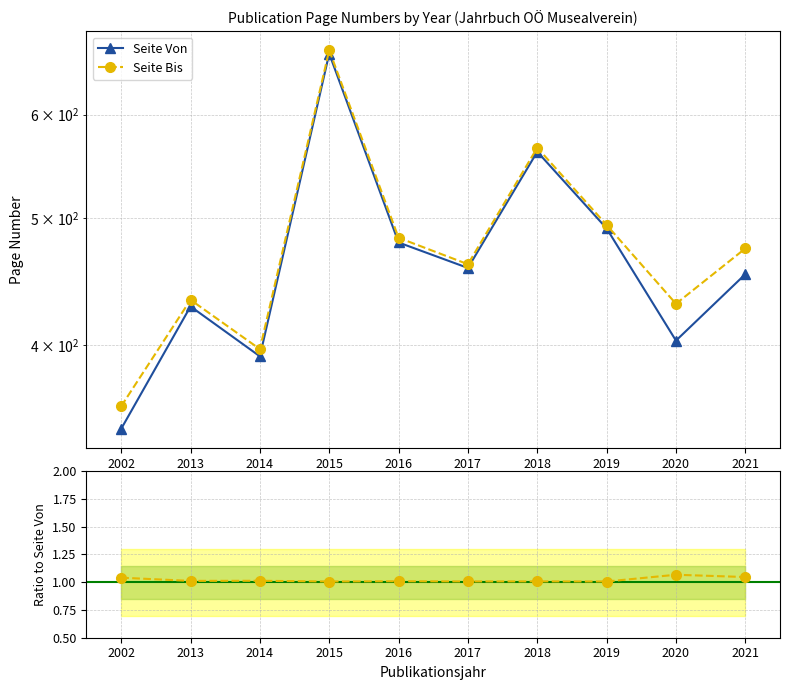

How many lines are shown in the chart?

3